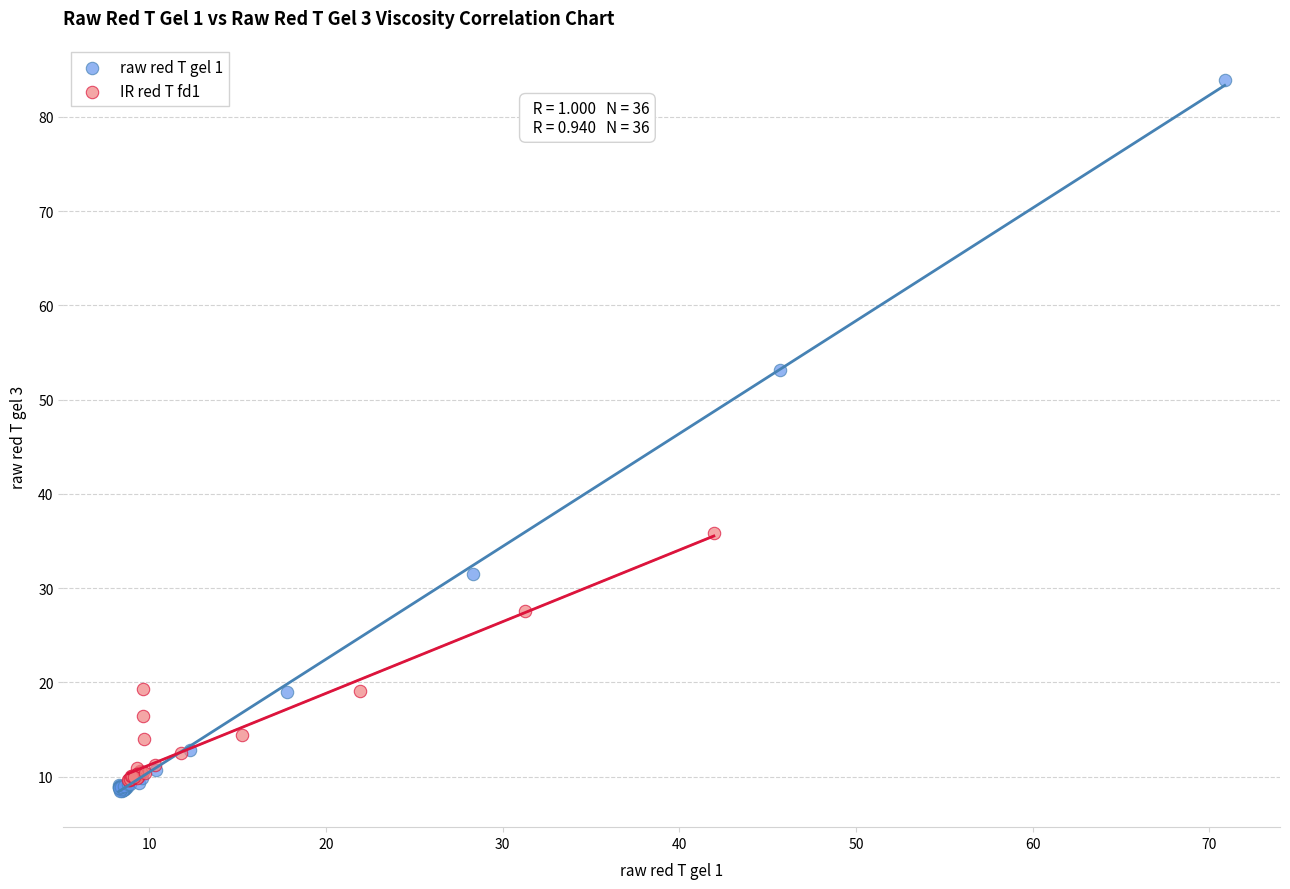

Which series reaches the minimum Y coordinate?

raw red T gel 1